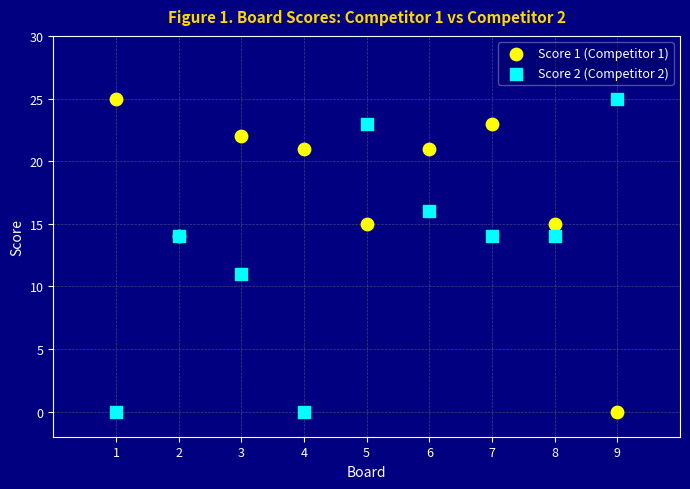

What is the X range (max minus min) for the scatter plot?

8